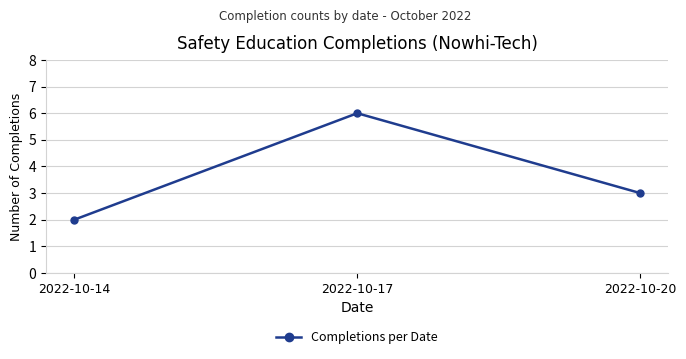

Reading right to left, list all the values displayed in this chart.

3	6	2